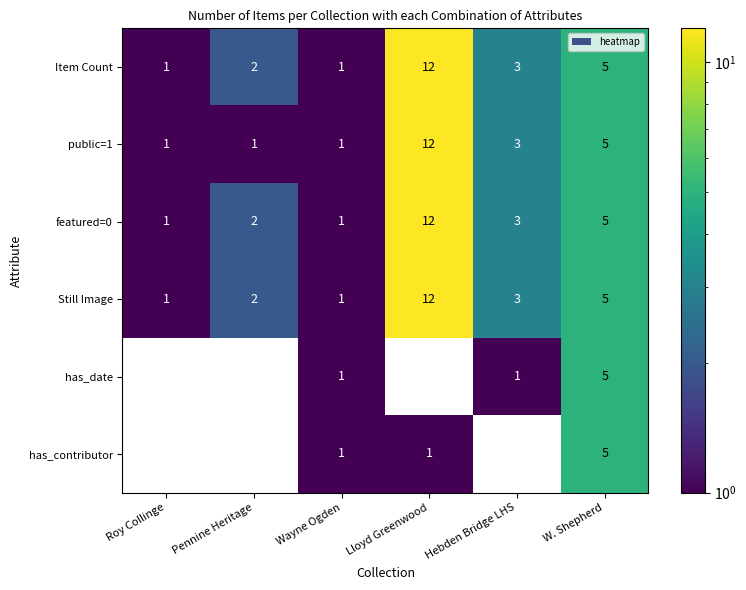

Which label corresponds to the largest value in the chart?

Lloyd Greenwood